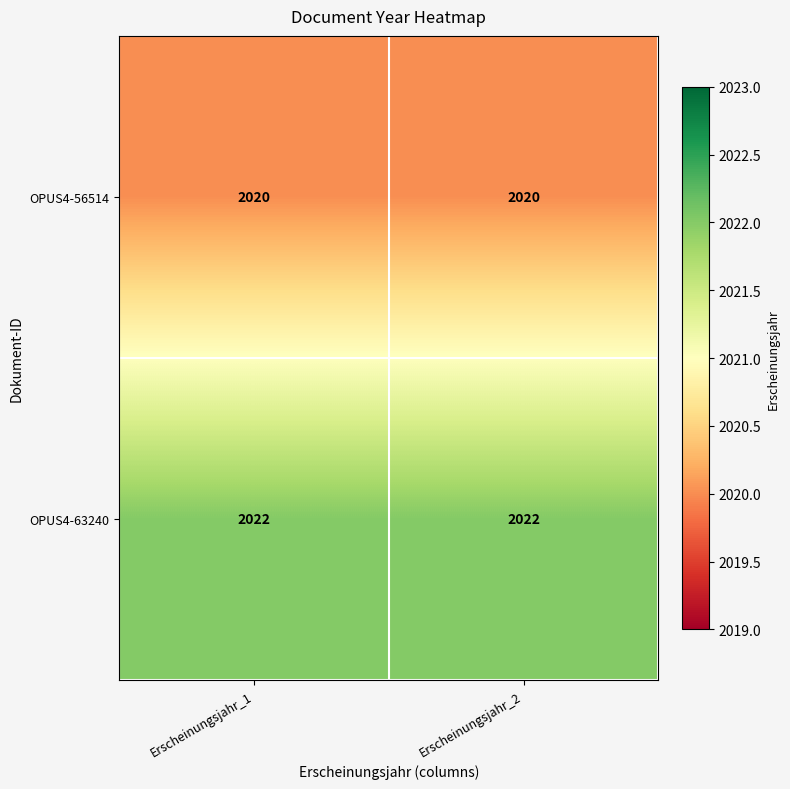

Rank the series by their average value, from lowest to highest.

OPUS4-56514, OPUS4-63240